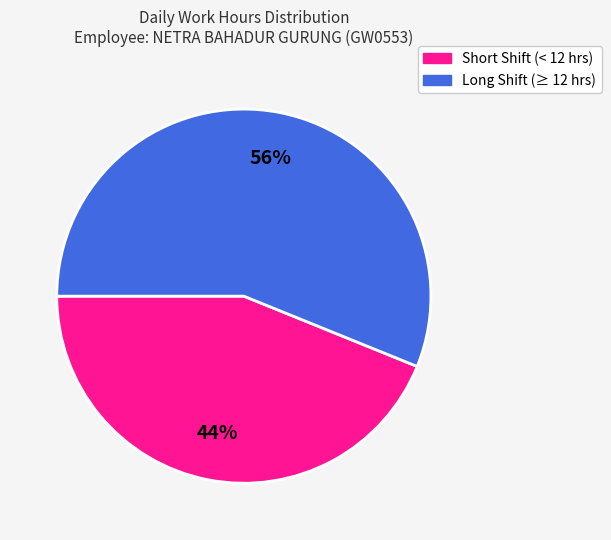

Is there any slice that represents more than half of the pie?

Yes